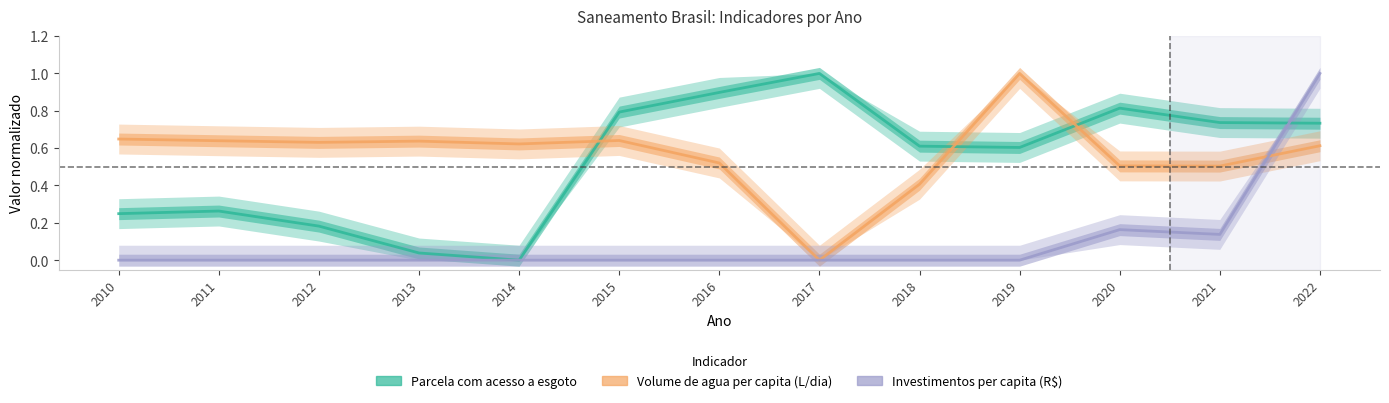

Count the number of data series in this chart.

3